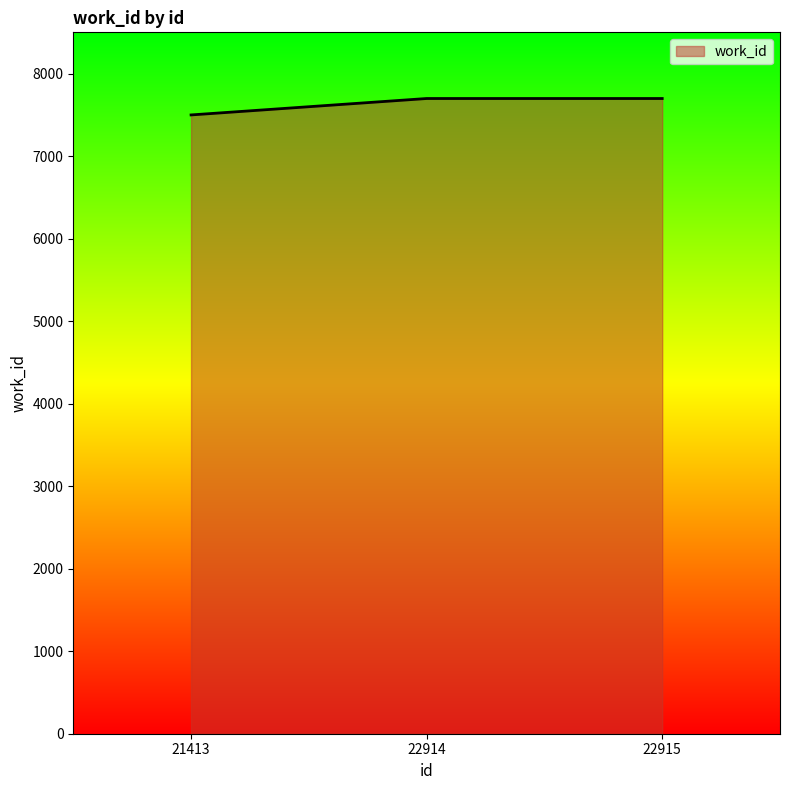

What is the change in value from 21413 to 22914?

+199